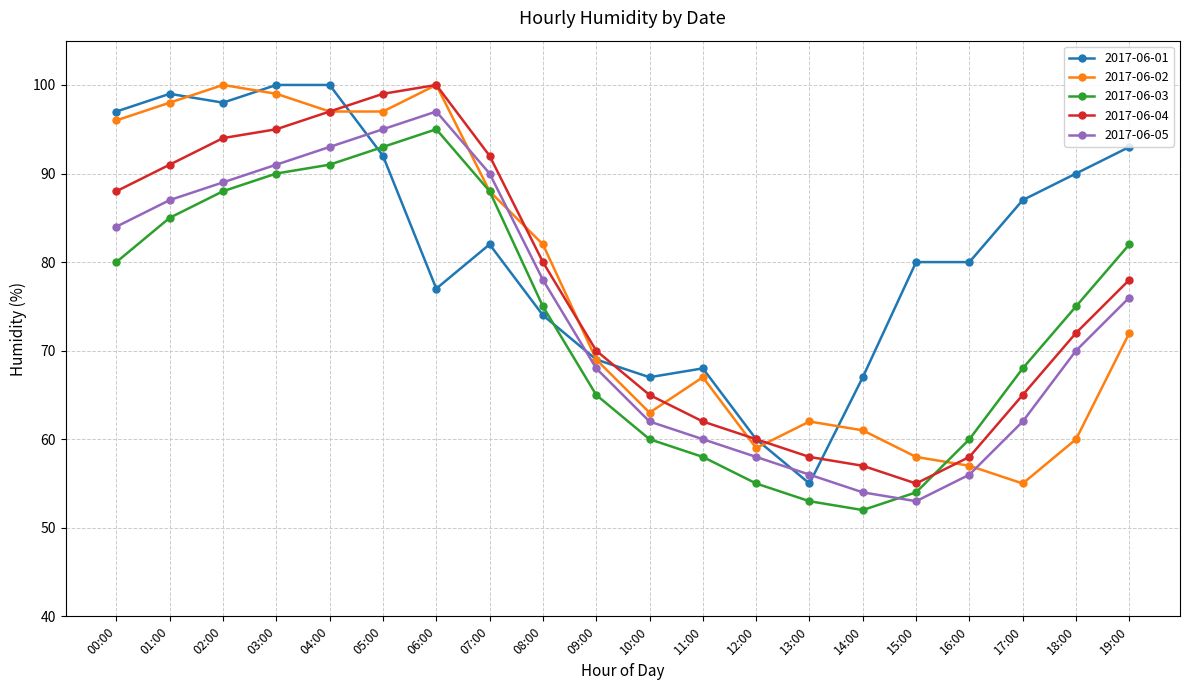

Reading left to right, transcribe all the data shown in this chart.

2017-06-01: 97	99	98	100	100	92	77	82	74	69	67	68	60	55	67	80	80	87	90	93
2017-06-02: 96	98	100	99	97	97	100	88	82	69	63	67	59	62	61	58	57	55	60	72
2017-06-03: 80	85	88	90	91	93	95	88	75	65	60	58	55	53	52	54	60	68	75	82
2017-06-04: 88	91	94	95	97	99	100	92	80	70	65	62	60	58	57	55	58	65	72	78
2017-06-05: 84	87	89	91	93	95	97	90	78	68	62	60	58	56	54	53	56	62	70	76